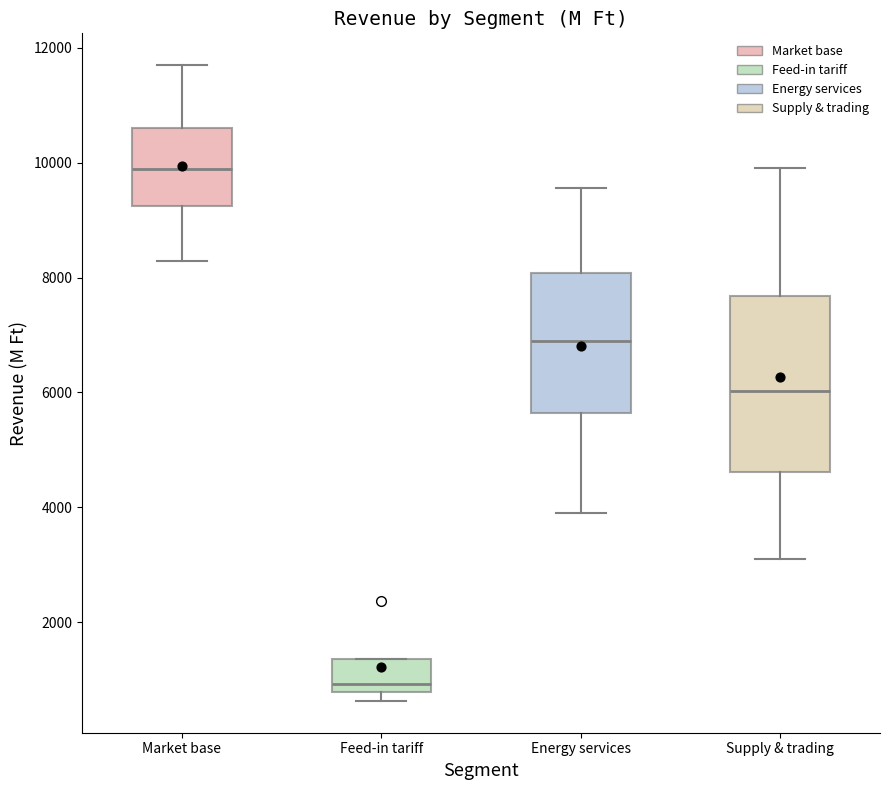

Comparing the boxes themselves (not the whiskers), which one is the tallest?

Supply & trading